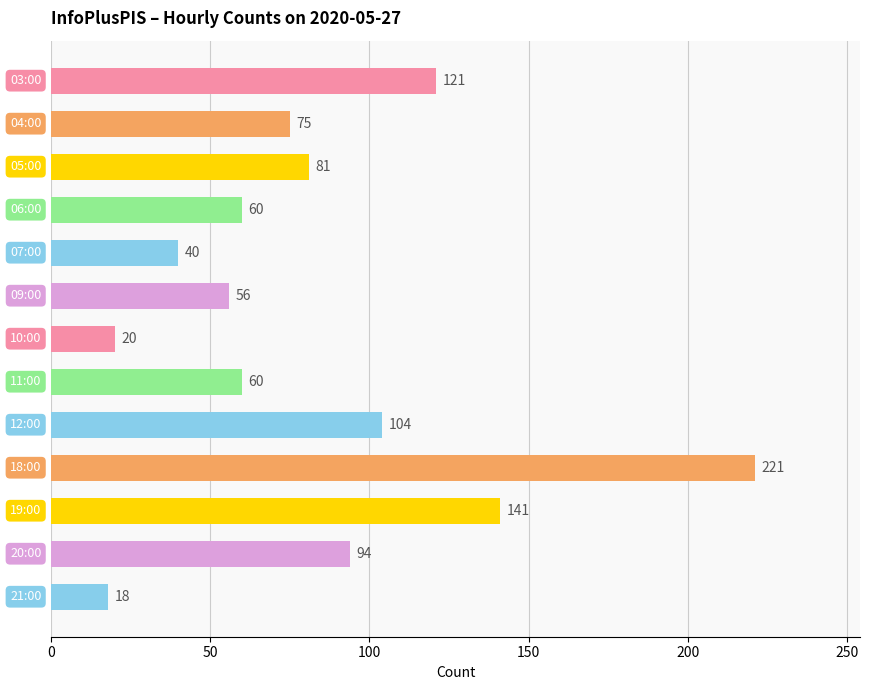

What is the maximum value shown in the chart?

221